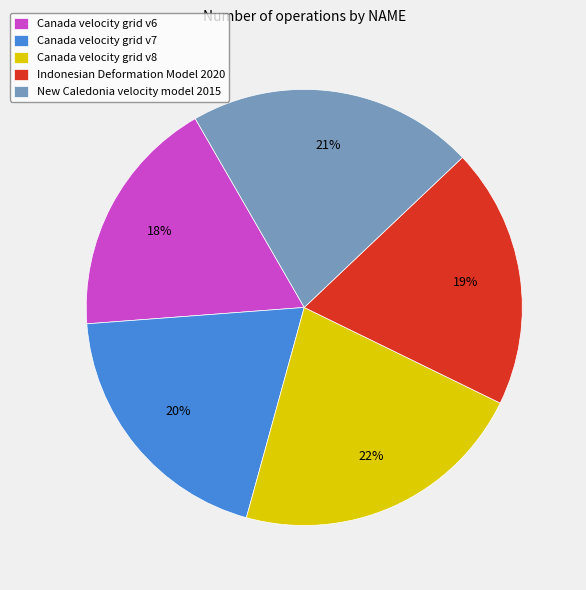

Does any single category account for the majority?

No